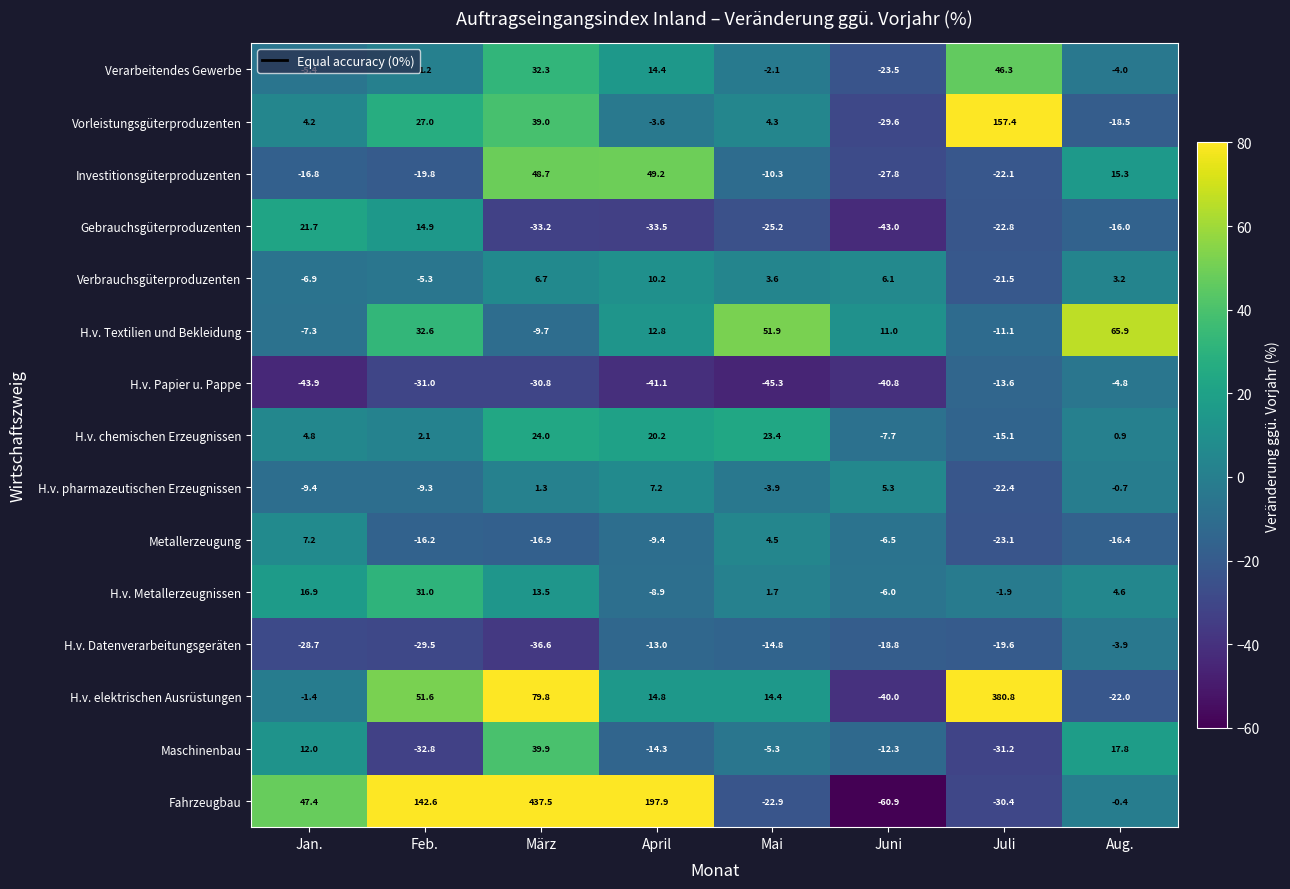

What is the sum of the Gebrauchsgüterproduzenten values at April and März?

-66.7